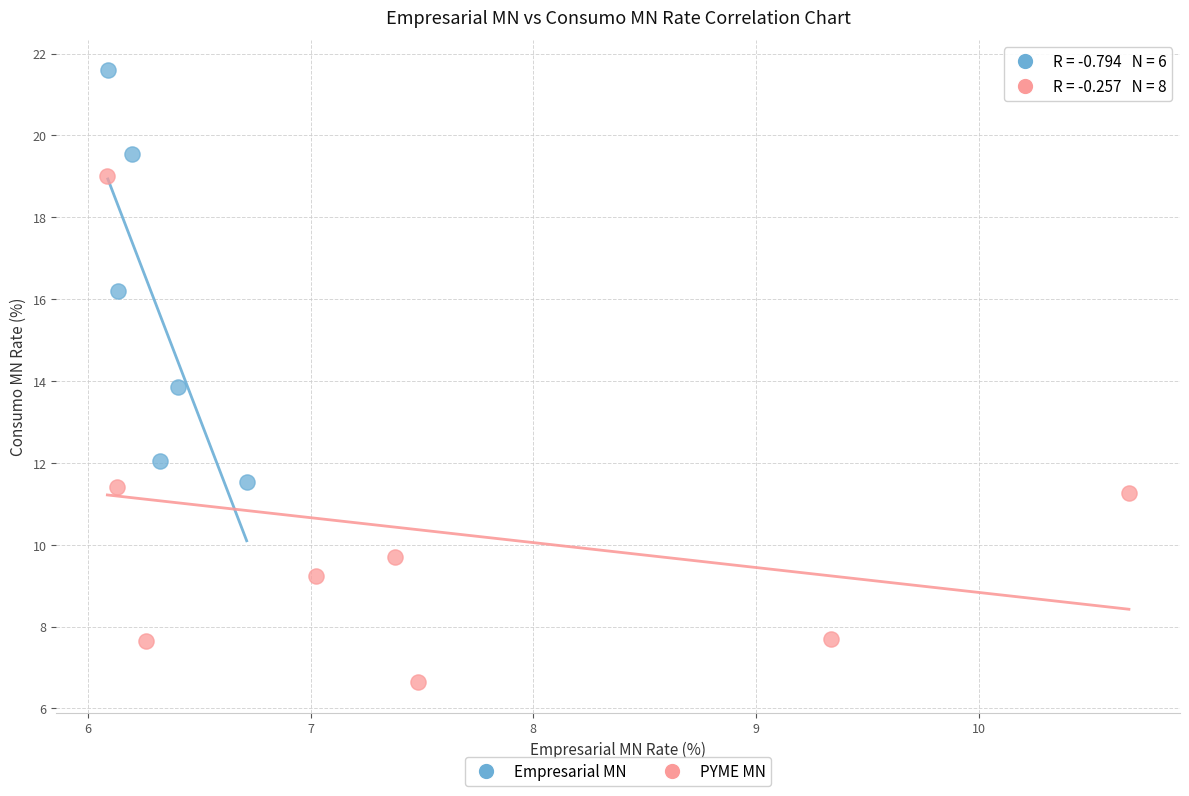

Which series reaches the maximum Y coordinate?

Empresarial MN